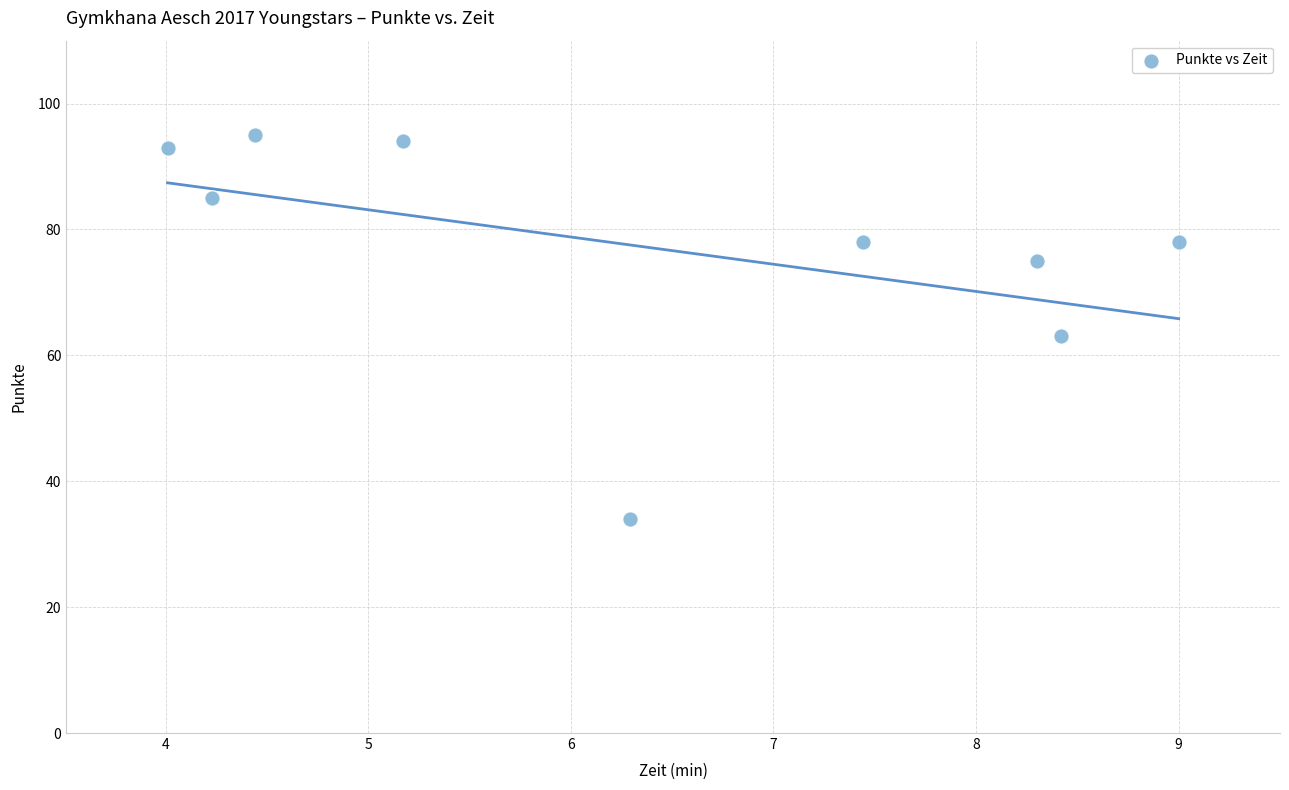

What is the average Y value?

77